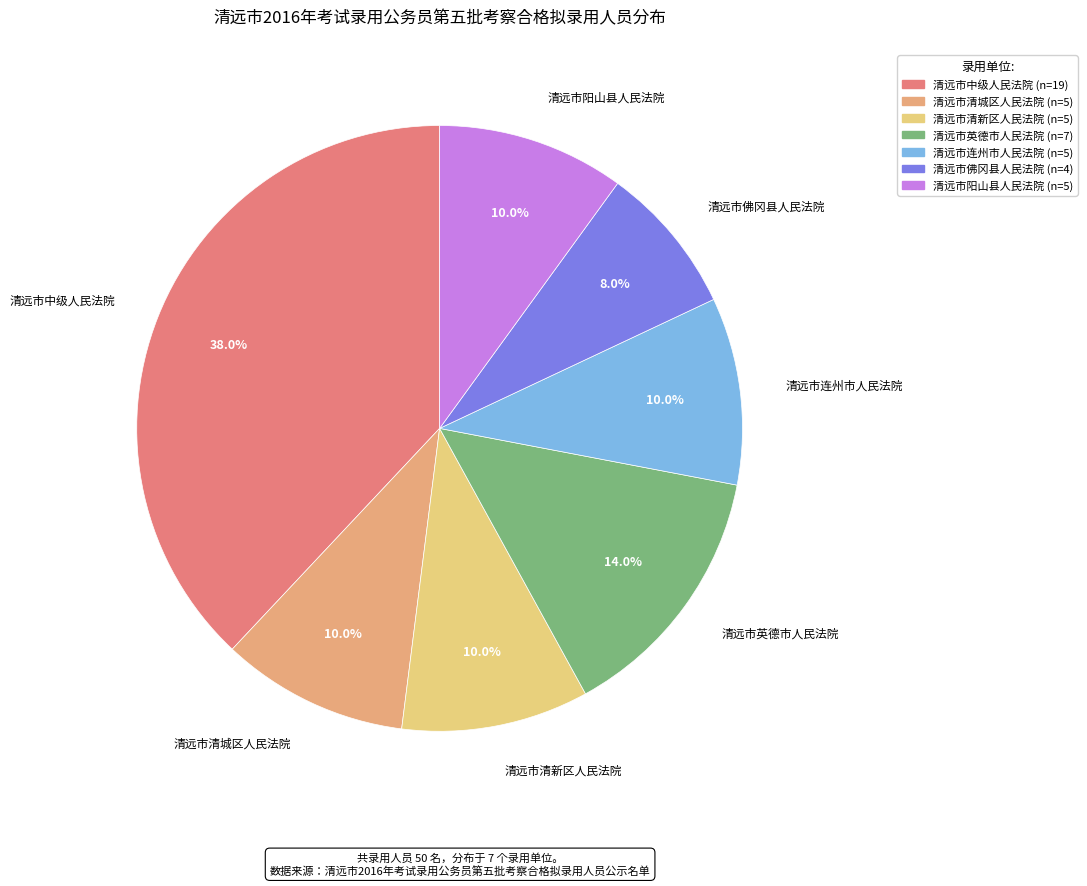

Which slice is the smallest?

清远市佛冈县人民法院